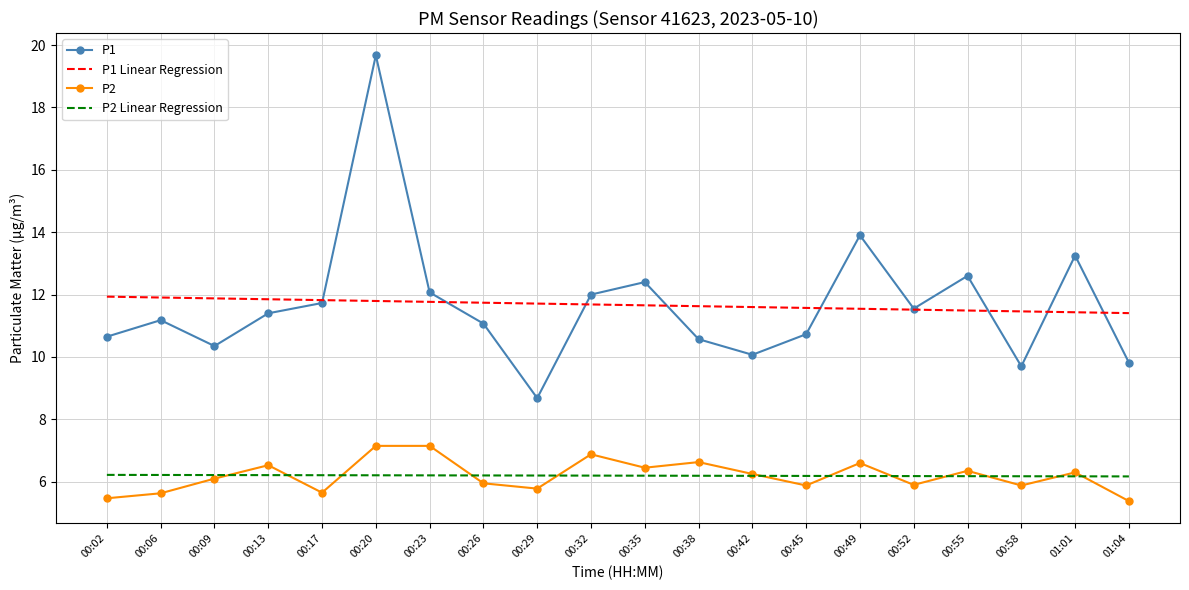

The value of P1 at 00:58 is 3.8. True or false?

False